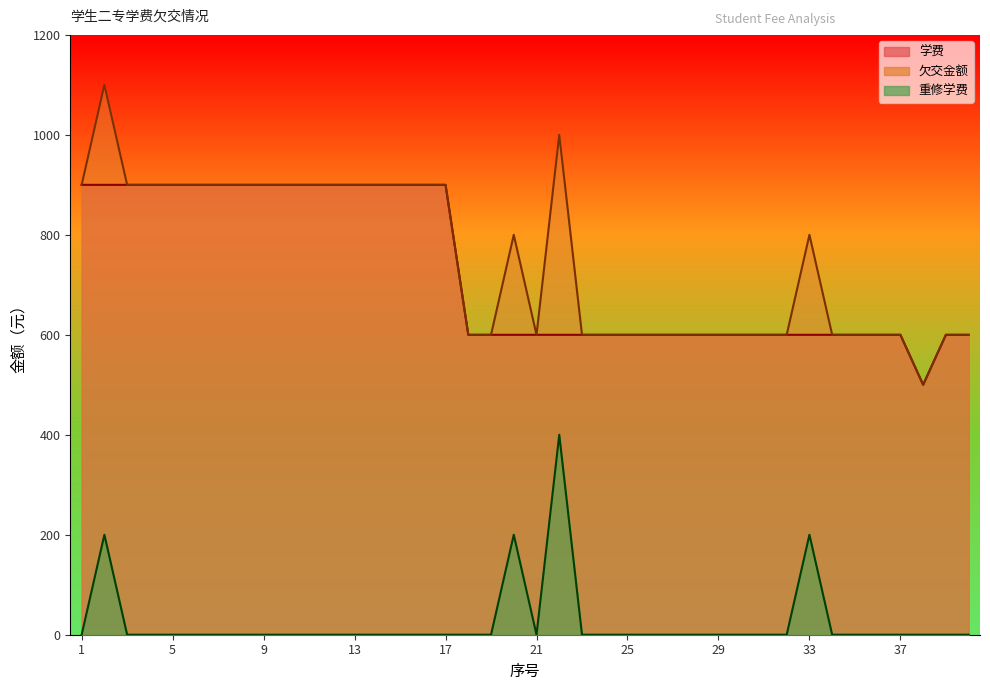

Between 5 and 33, which series saw the biggest shift?

学费